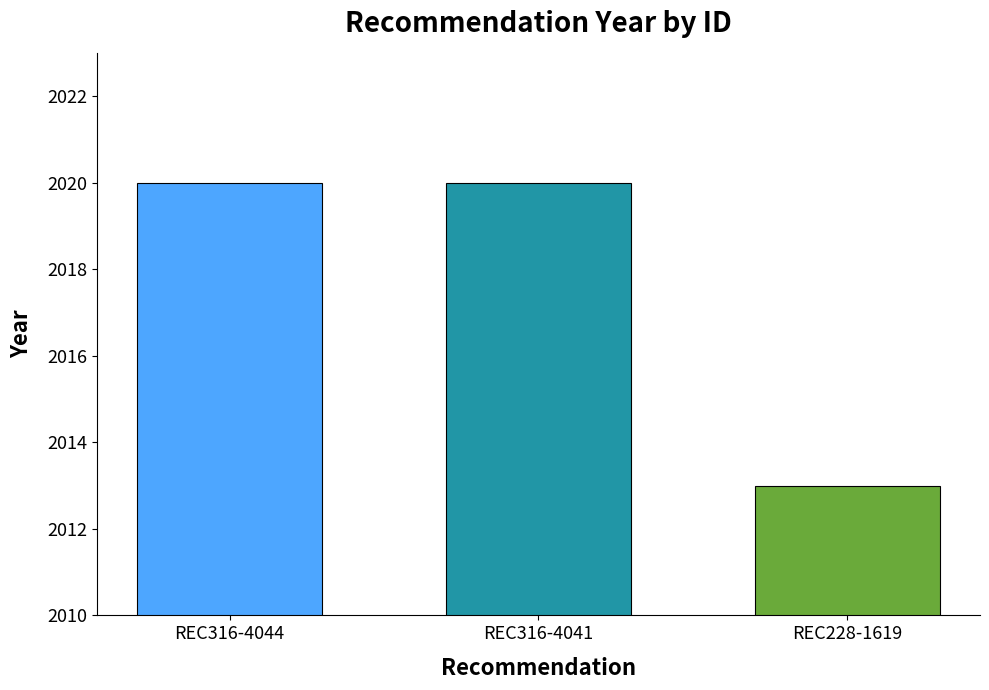

What is the difference between the values at REC316-4044 and REC228-1619?

7